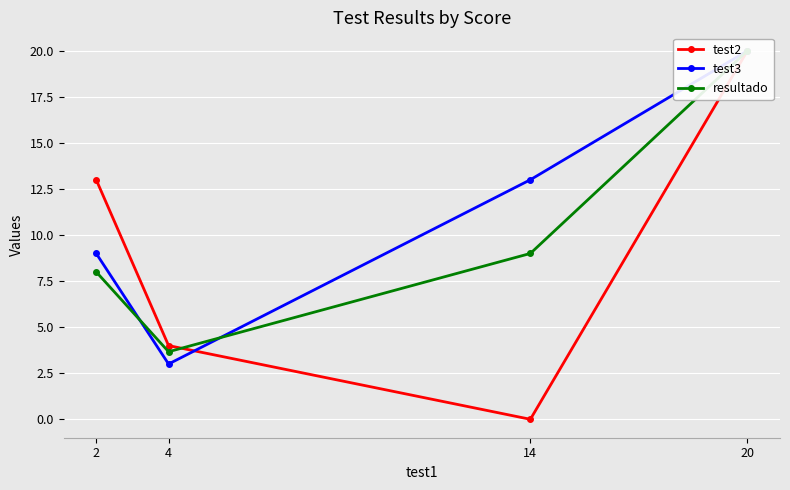

What are all the series names shown in the legend?

test2, test3, resultado